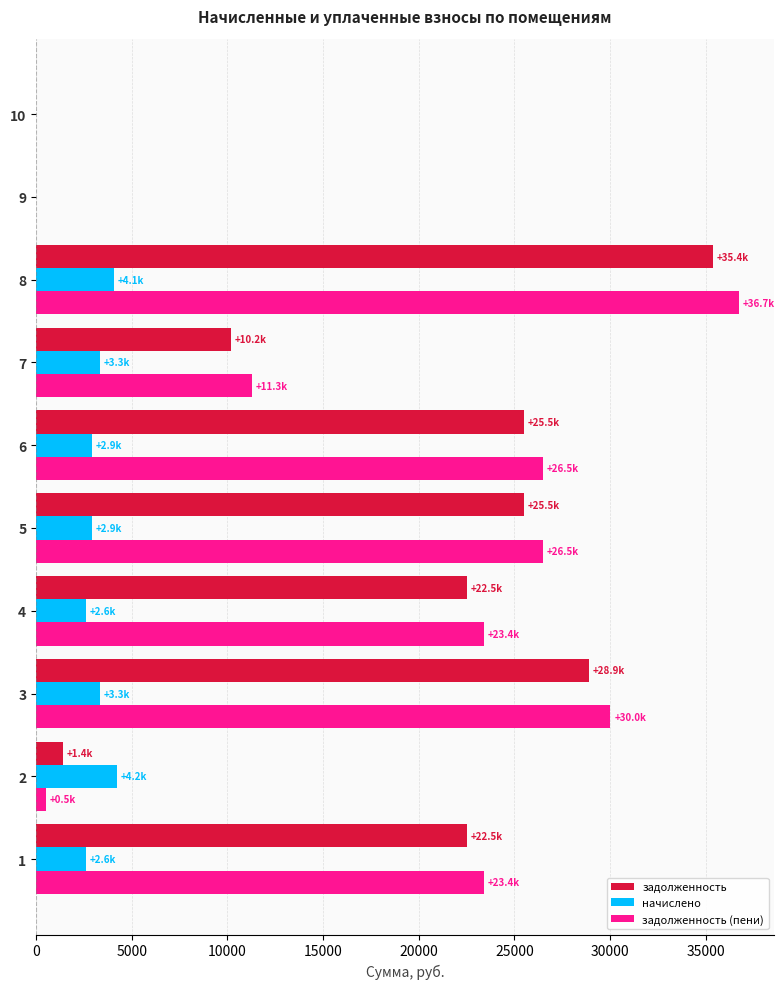

What is the sum of the задолженность values at 8 and 6?

60879.7